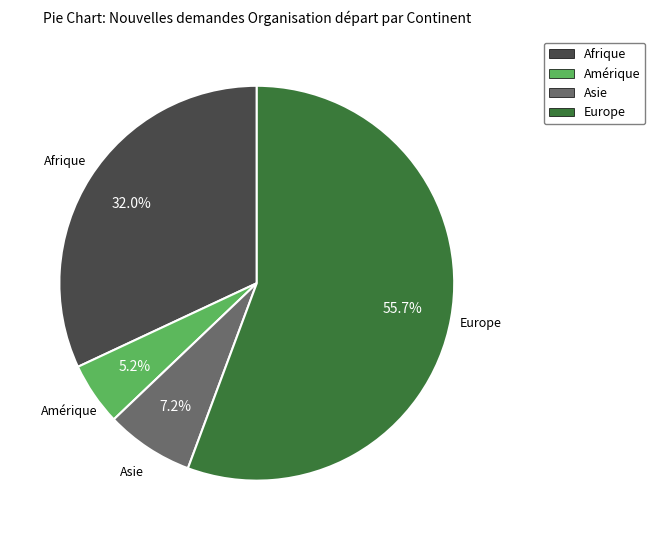

Does any single category account for the majority?

Yes